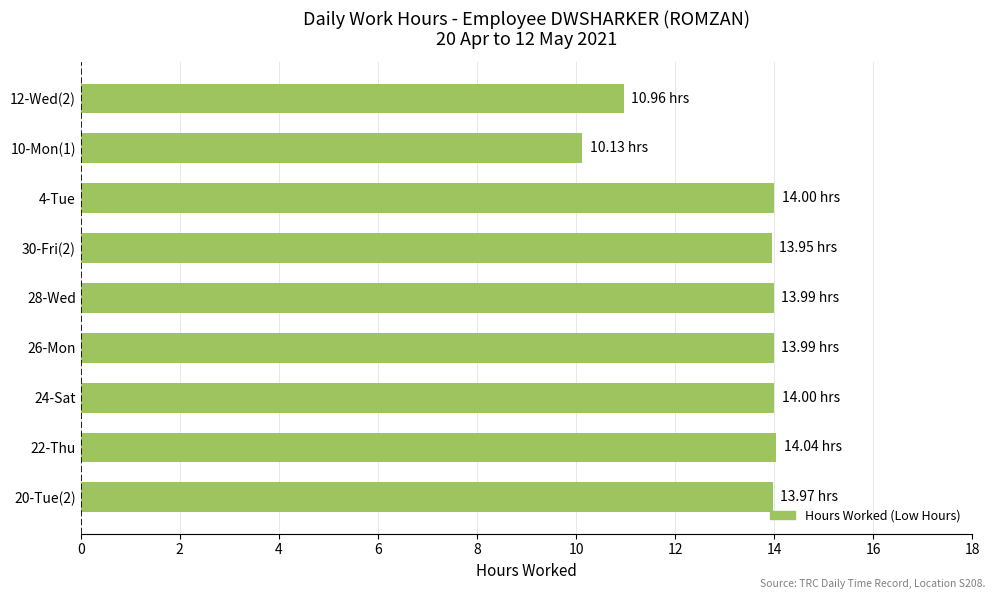

Approximately how many times larger is the value at 22-Thu compared to 30-Fri(2)?

1.0